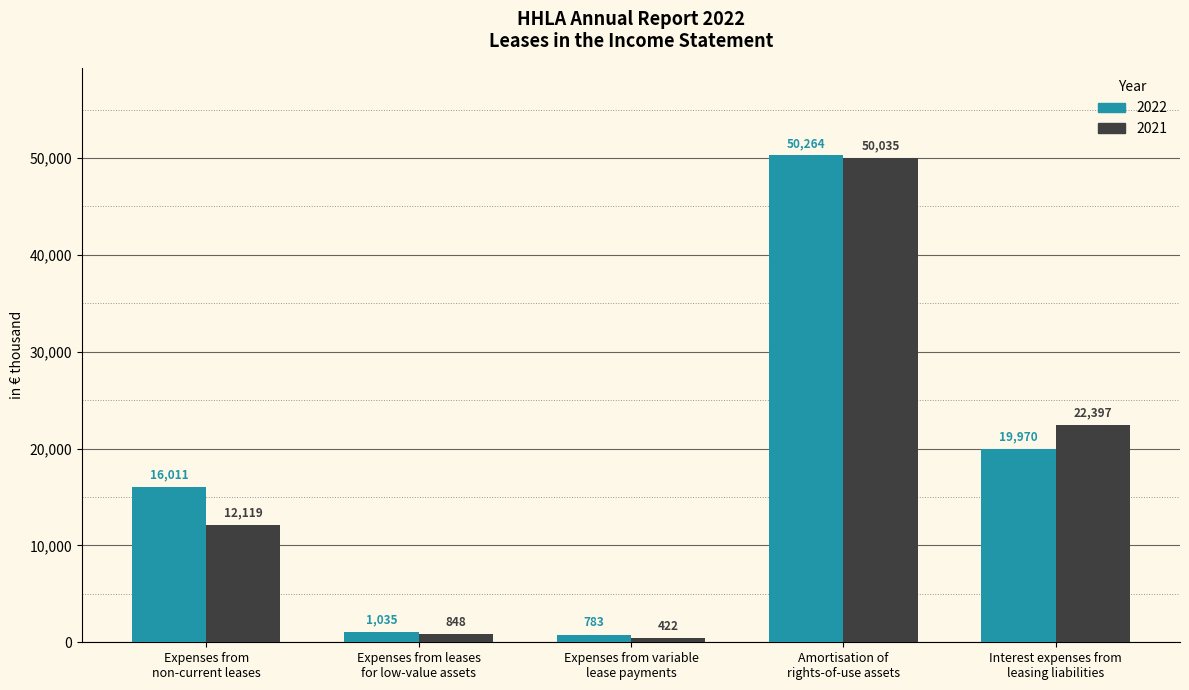

The value of 2022 at Amortisation of
rights-of-use assets is 50264. True or false?

True